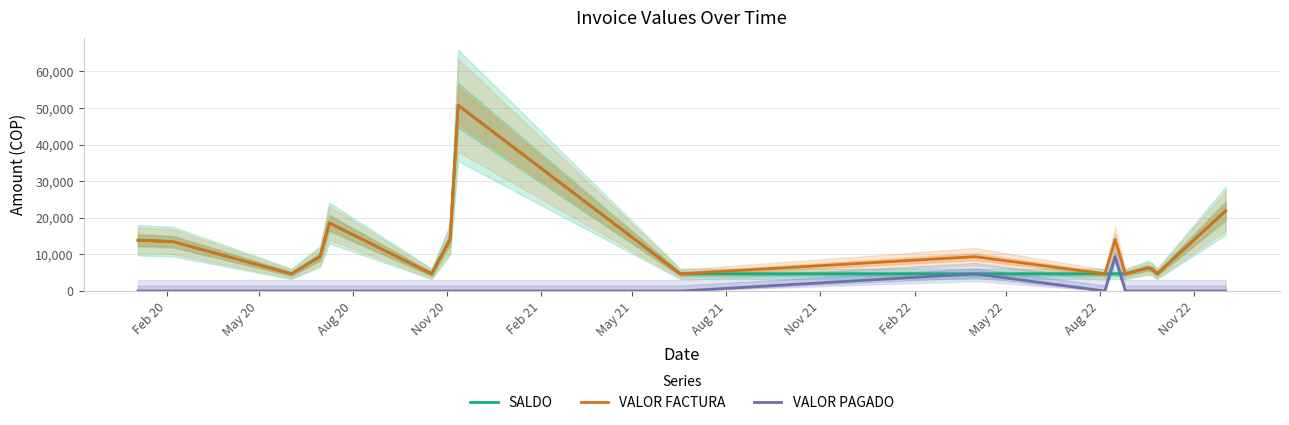

What is the highest value of the SALDO series?

50700